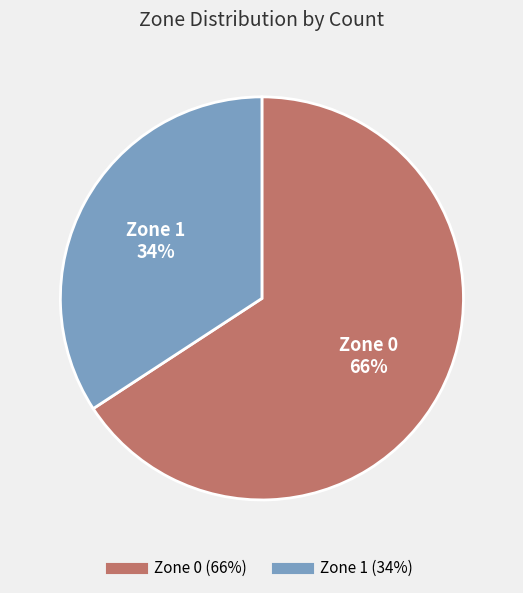

To the nearest percent, what portion does Zone 1 represent?

34%